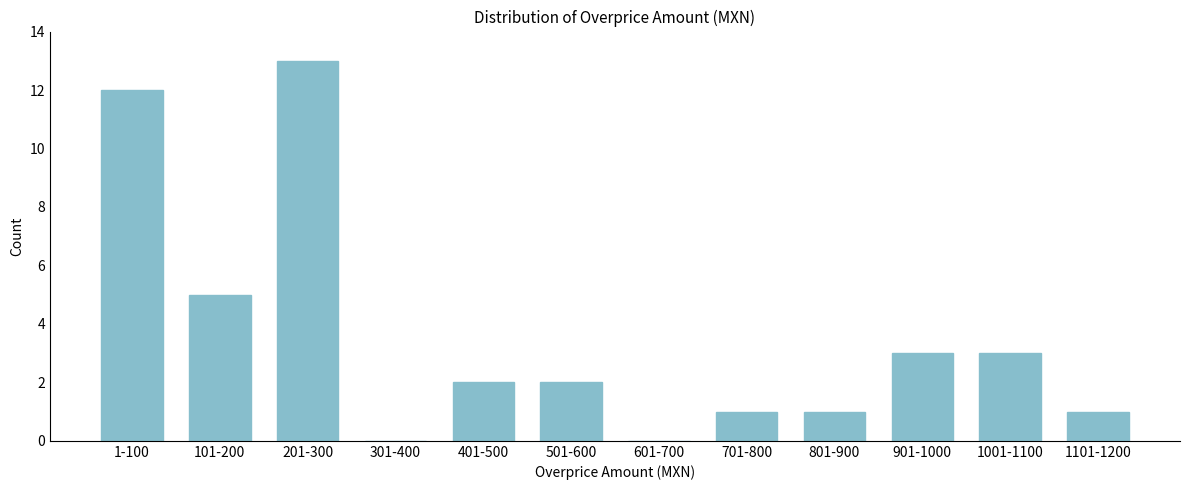

Reading left to right, extract all data points from this chart.

1-100=12	101-200=5	201-300=13	301-400=0	401-500=2	501-600=2	601-700=0	701-800=1	801-900=1	901-1000=3	1001-1100=3	1101-1200=1